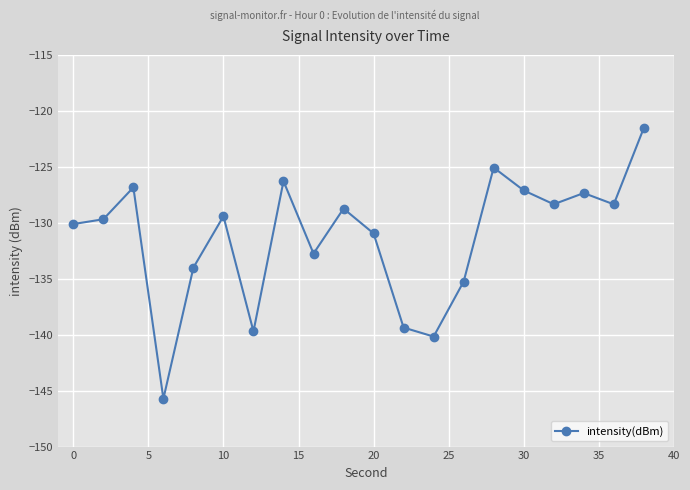

What is the value of the 17th point from the left?

-128.3